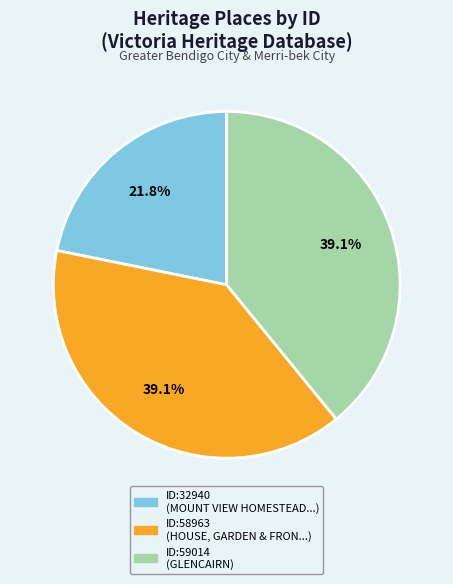

Does any single category account for the majority?

No